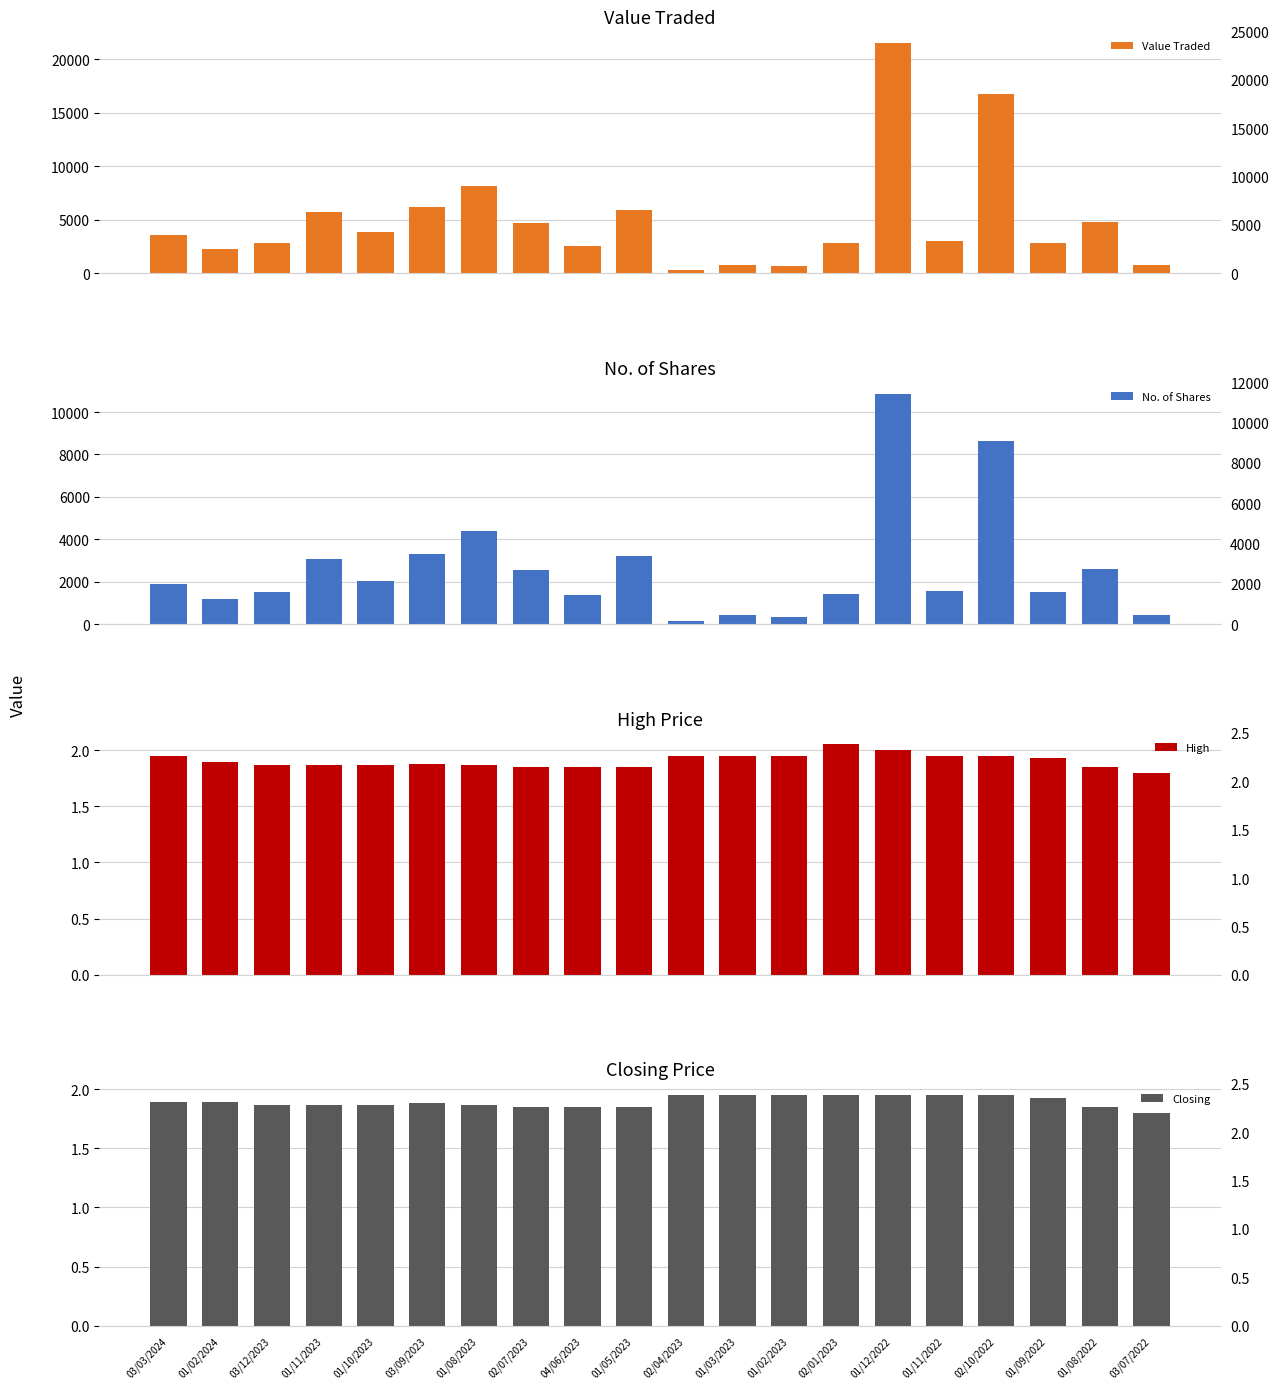

What is the difference between the highest and lowest values at 01/08/2022?

4830.1